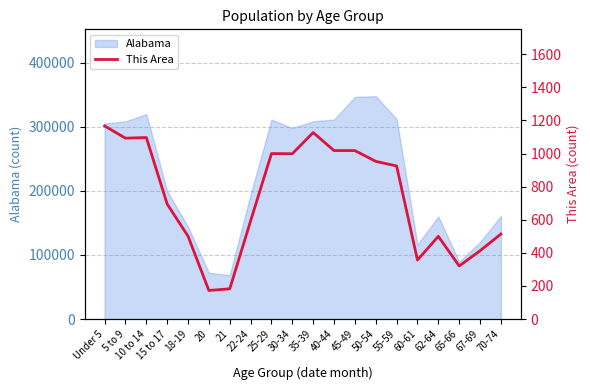

At which label is Alabama closest to 207979?

15 to 17